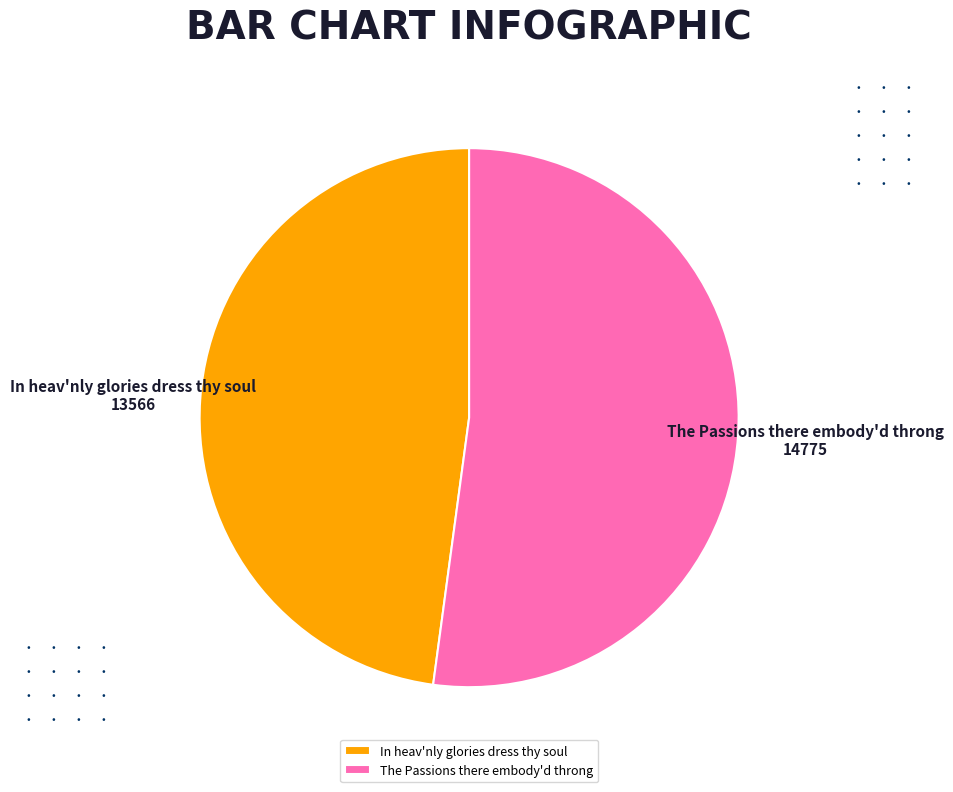

True or false: In heav'nly glories dress thy soul accounts for 48% of the total.

True